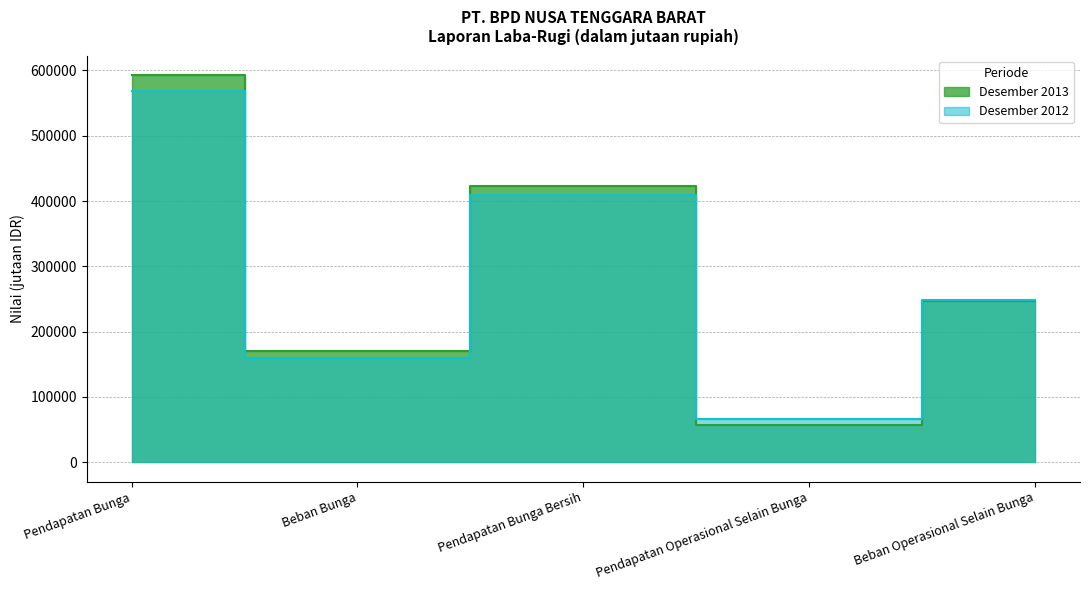

At how many categories does at least one series exceed 236036?

3